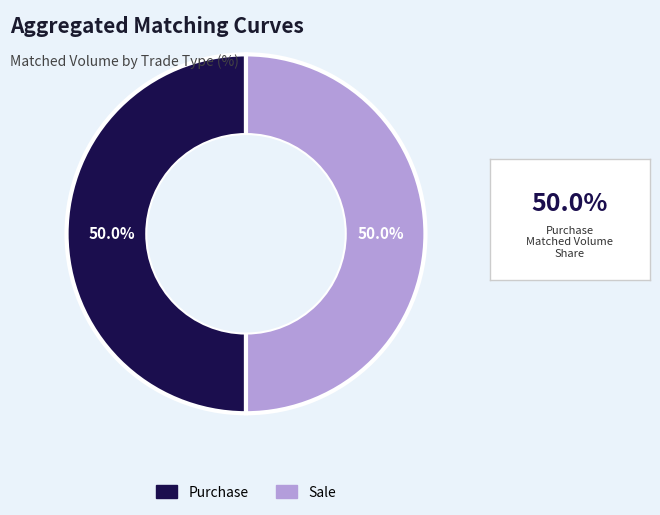

True or false: Purchase accounts for 60% of the total.

False